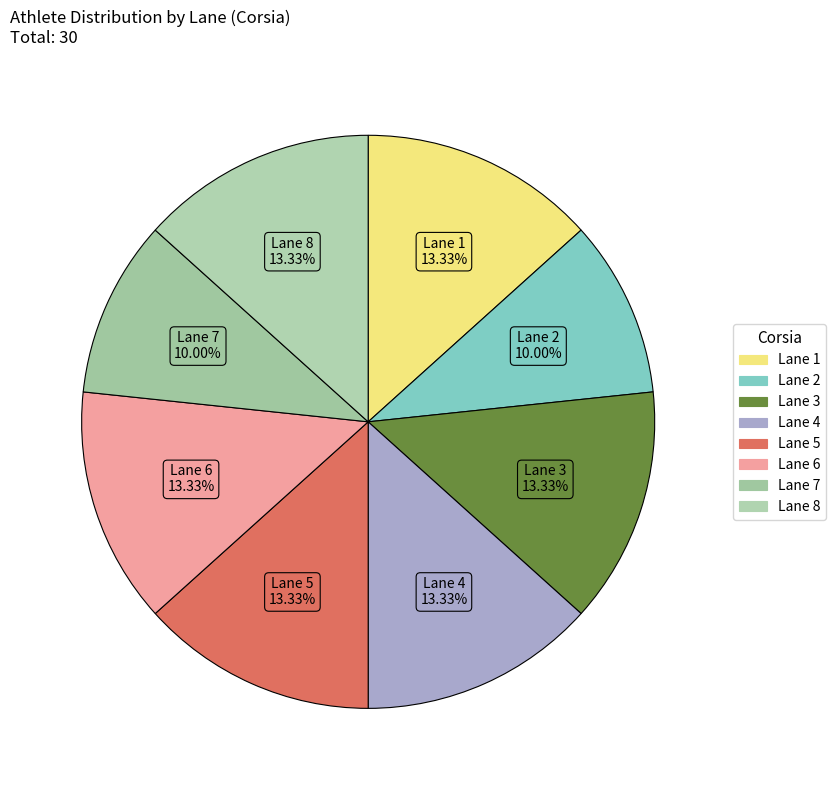

Count the number of slices in the pie.

8